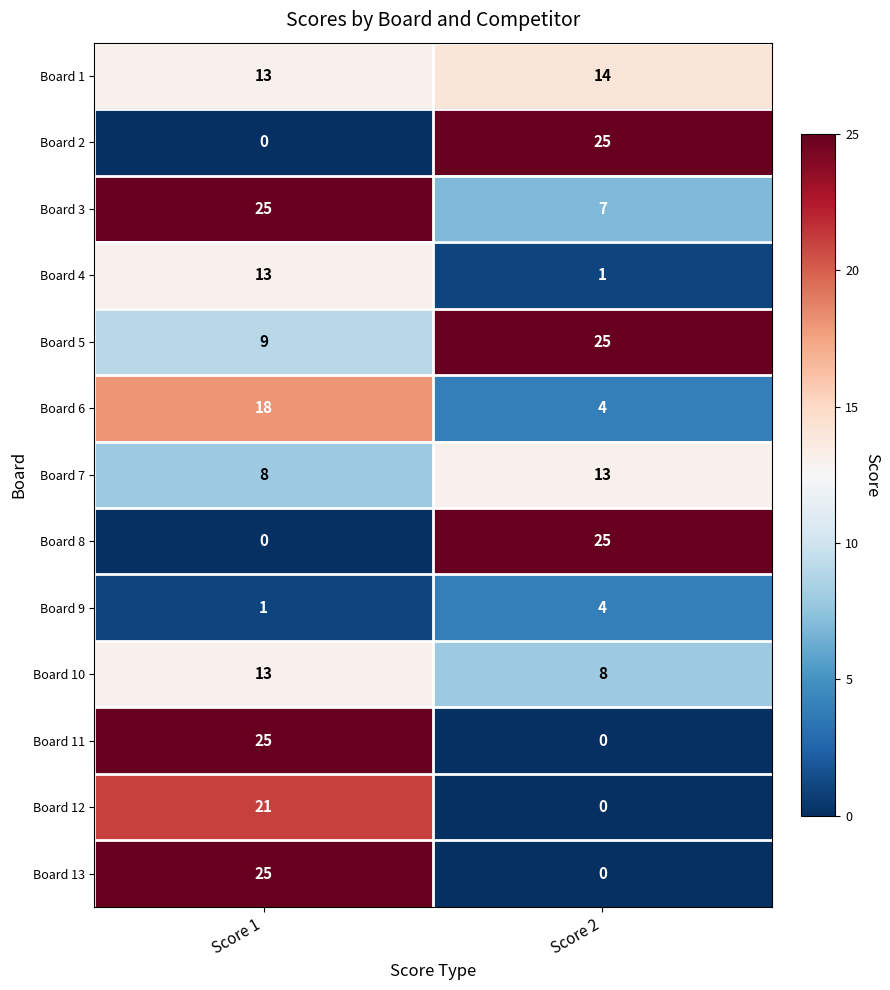

What is the difference between the maximum and minimum values in the Board 2 series?

25